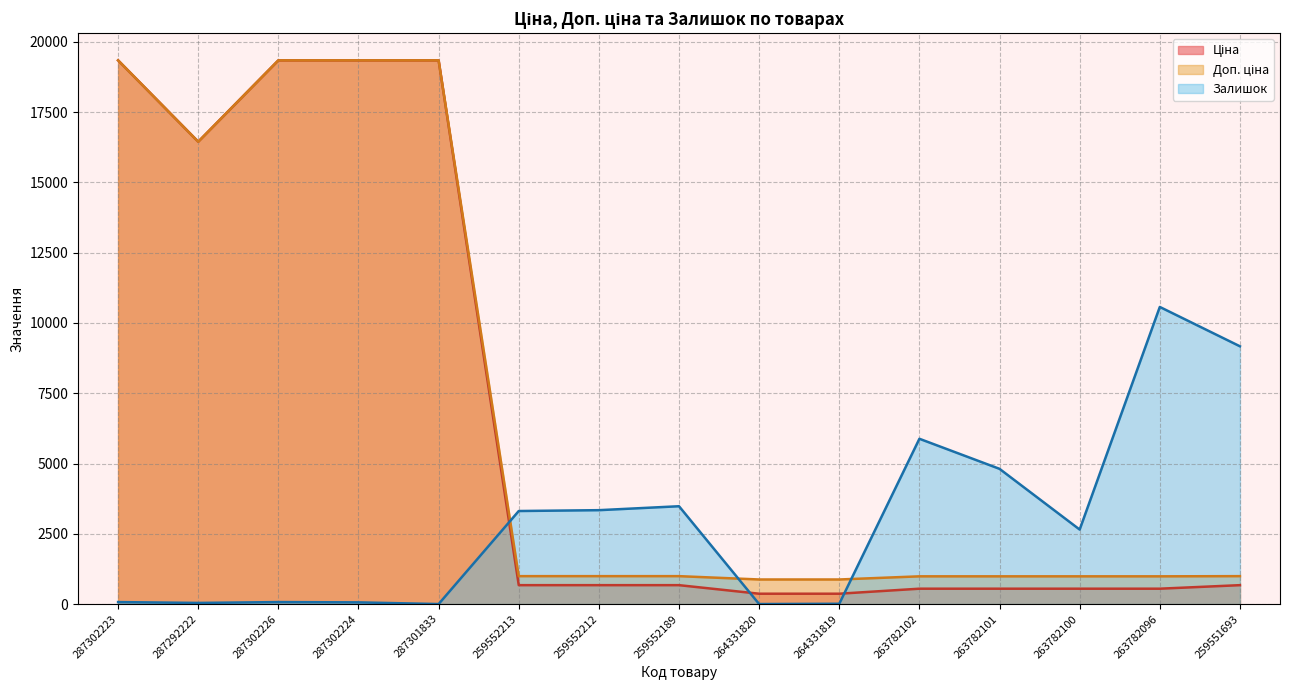

Read the Доп. ціна value at 263782096.

986.2